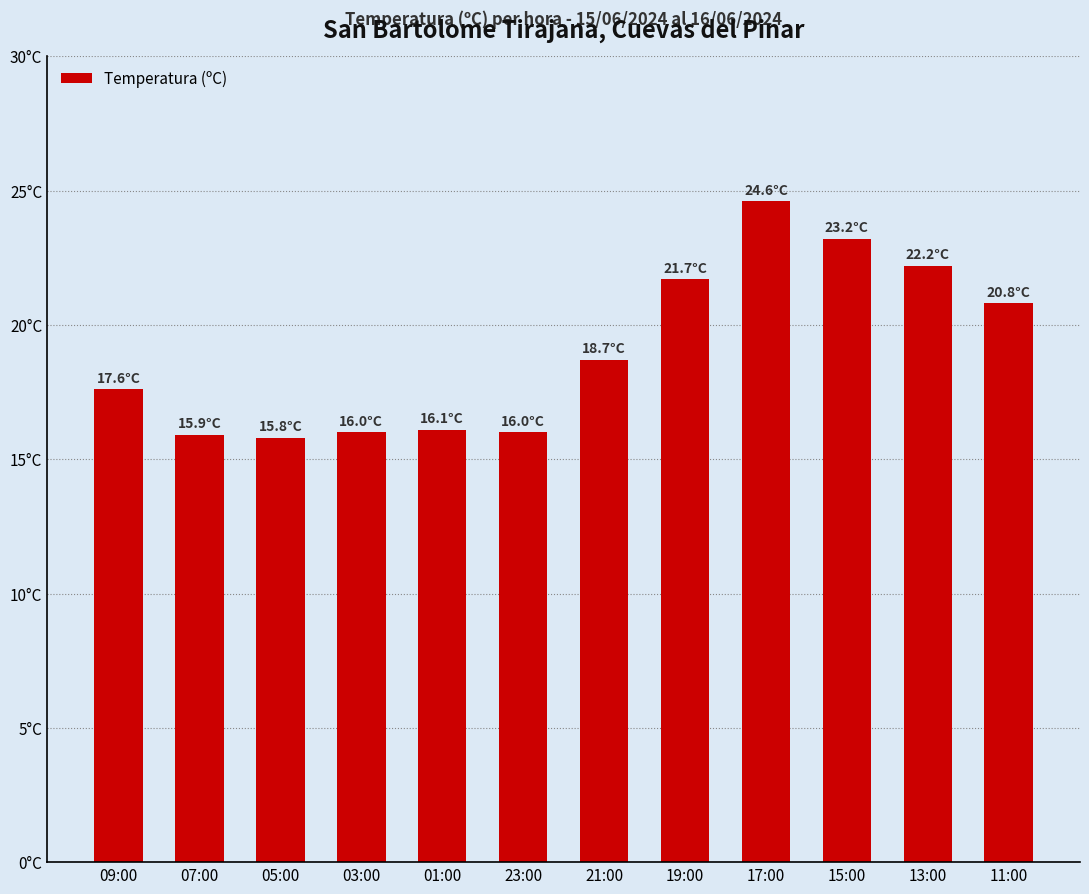

Where does the data first go above 18?

21:00